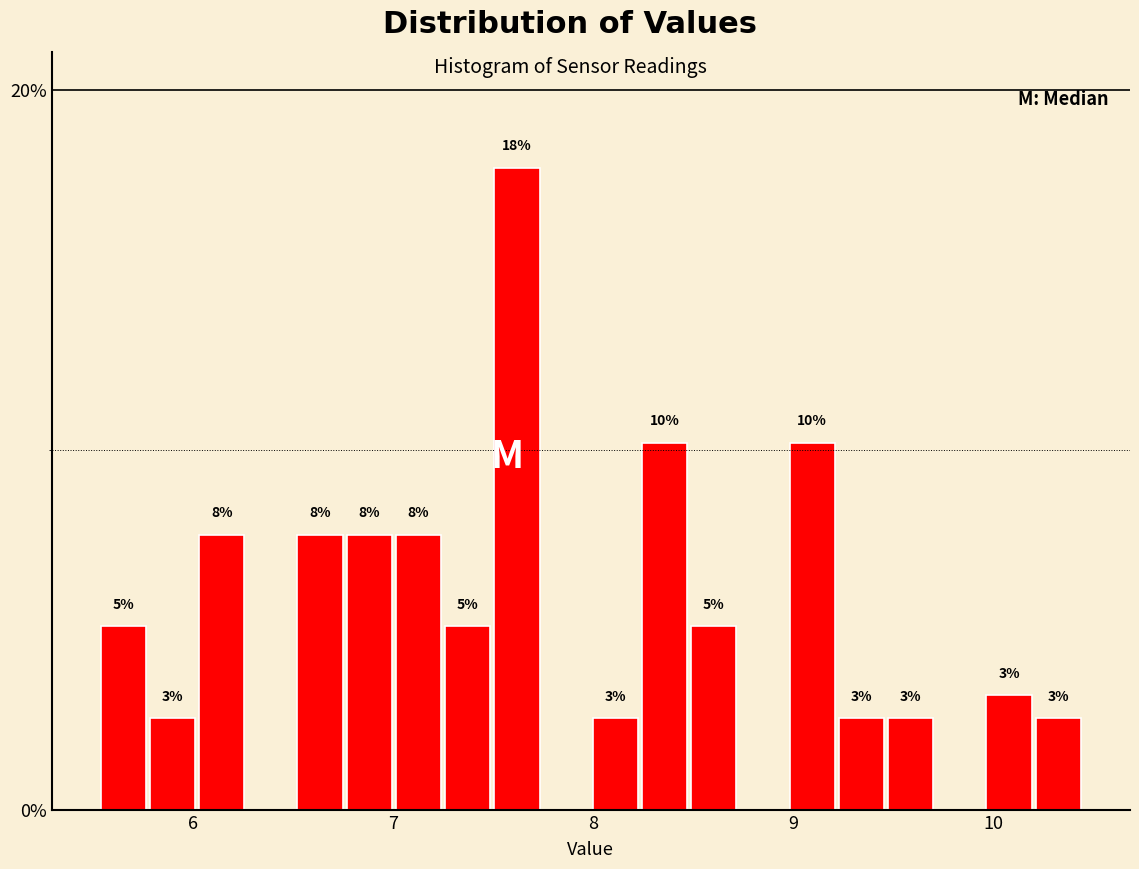

Around what value on the x-axis is the tallest bar? Give the approximate position of its centre, as read against the axis.

7.6